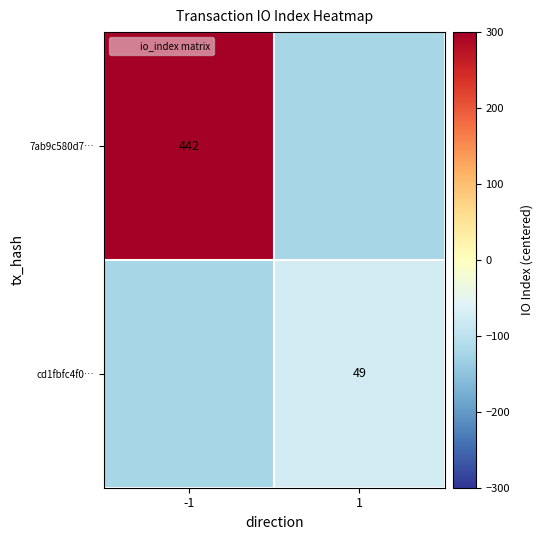

Rank the series by their average value, from lowest to highest.

cd1fbfc4f0…, 7ab9c580d7…